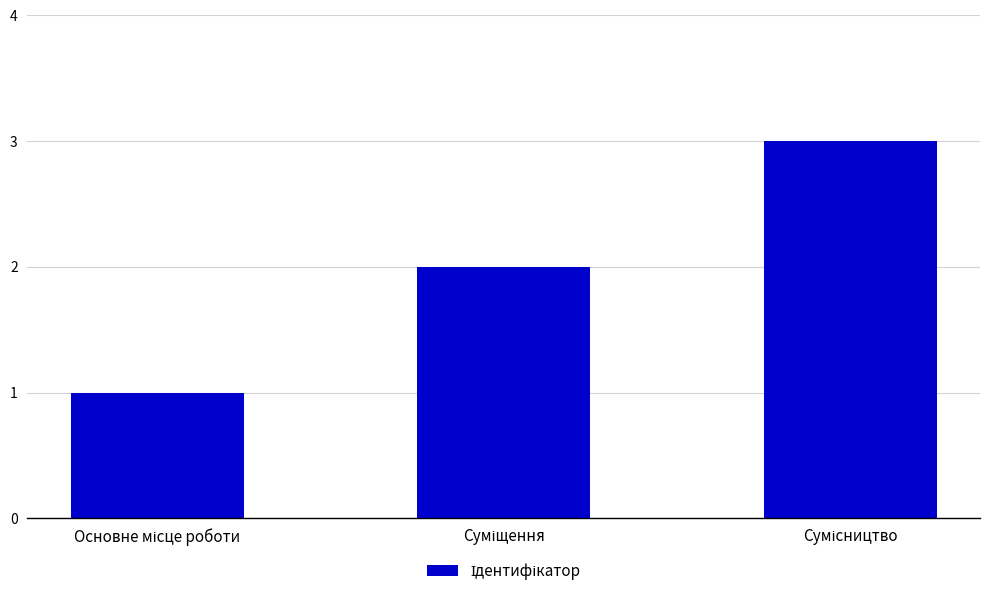

What is the sum of all values?

6